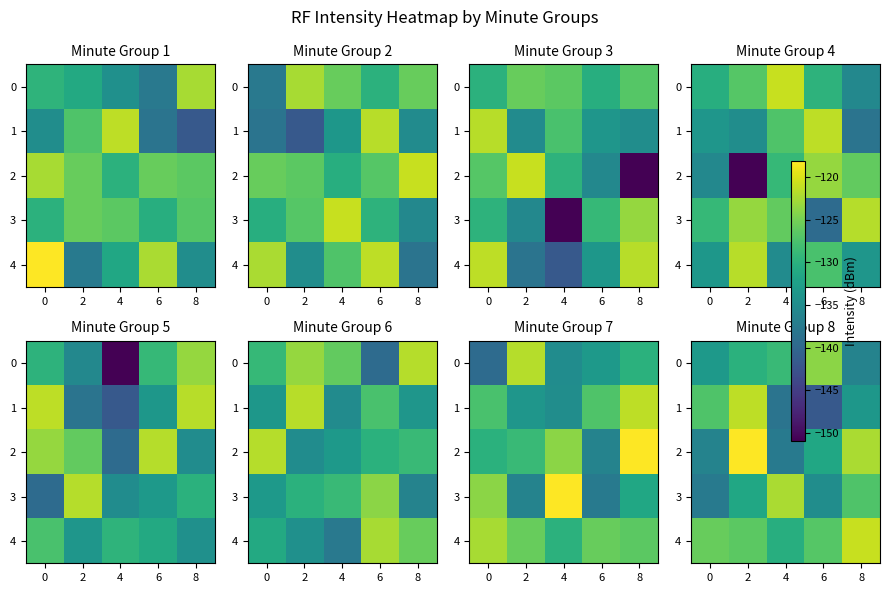

What is the sum of the 2 values at 2 and 8?

-240.5